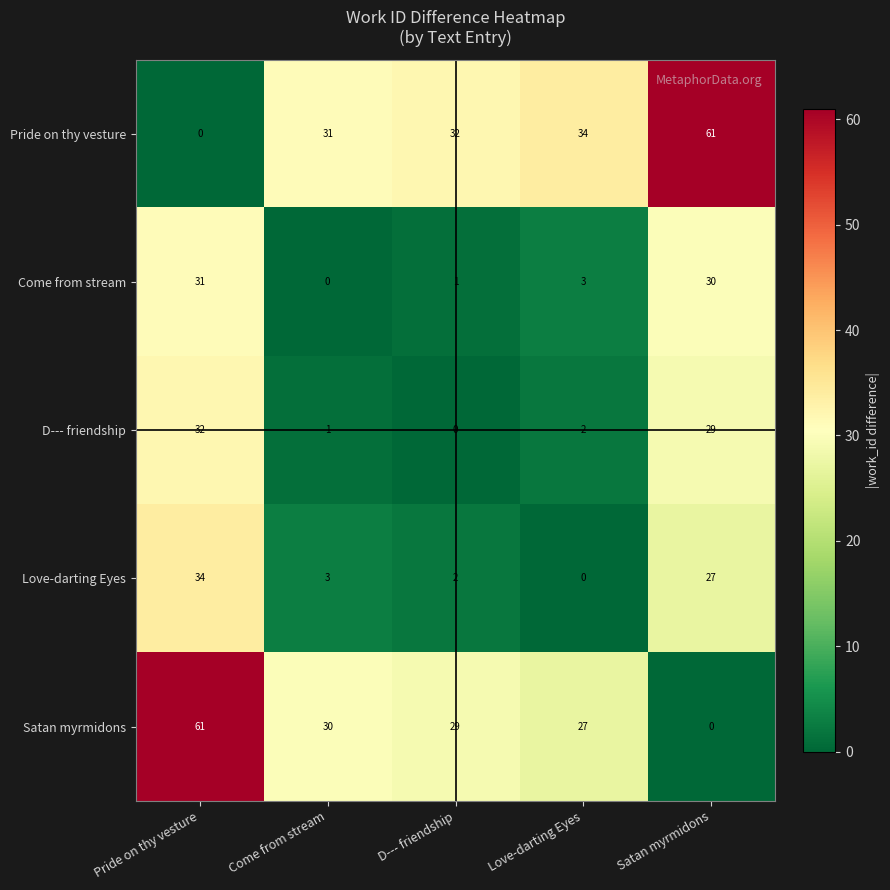

Reading left to right, what are all the values shown in this chart?

Pride on thy vesture: 0	31	32	34	61
Come from stream: 31	0	1	3	30
D--- friendship: 32	1	0	2	29
Love-darting Eyes: 34	3	2	0	27
Satan myrmidons: 61	30	29	27	0